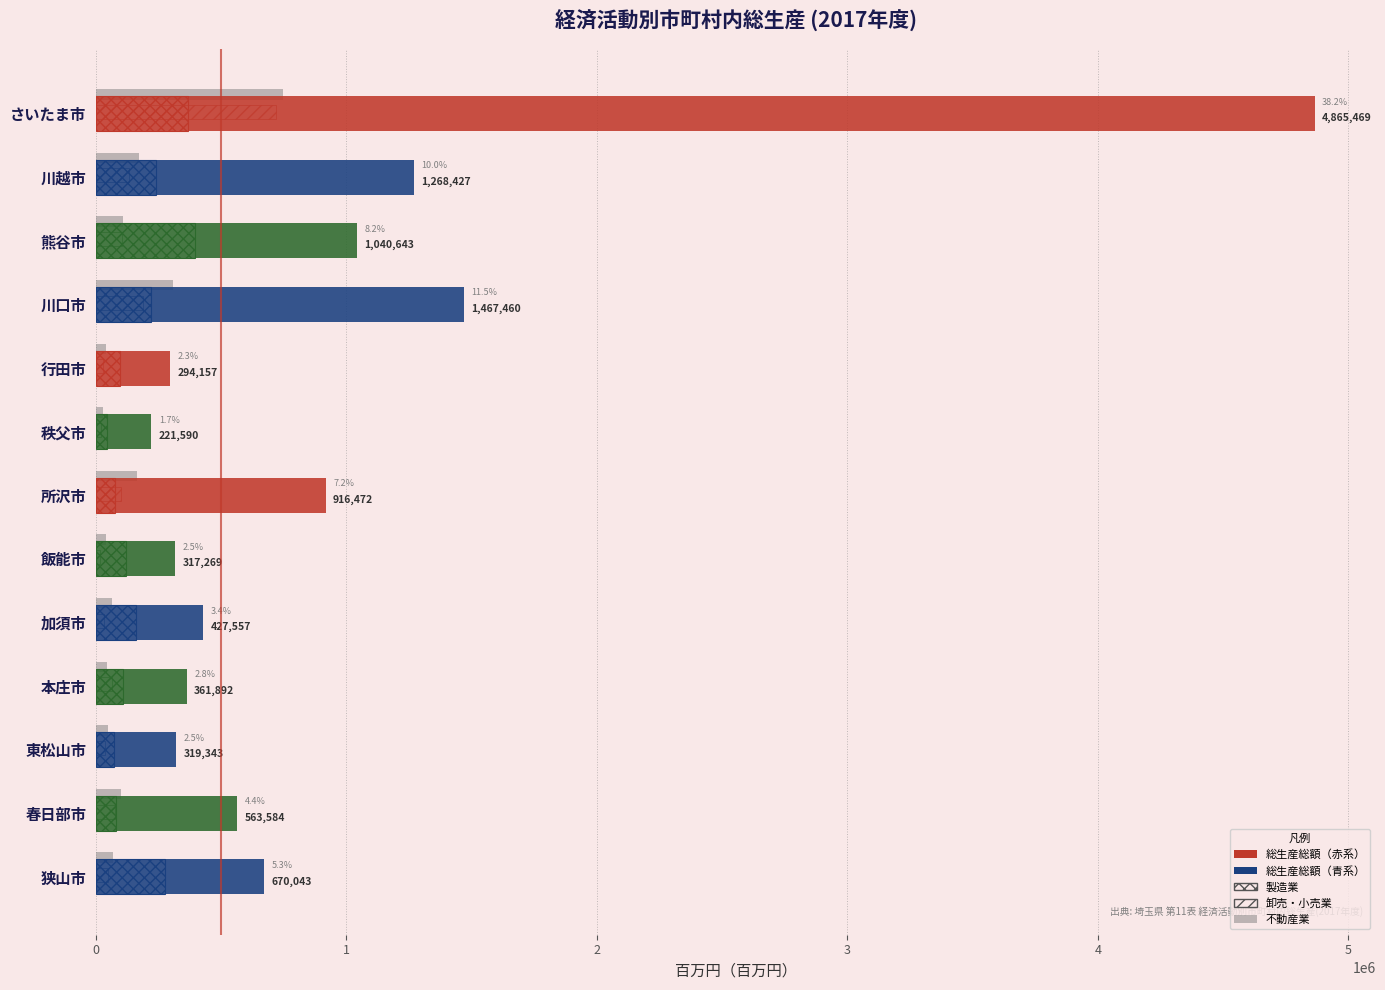

How many distinct data groups are displayed?

4